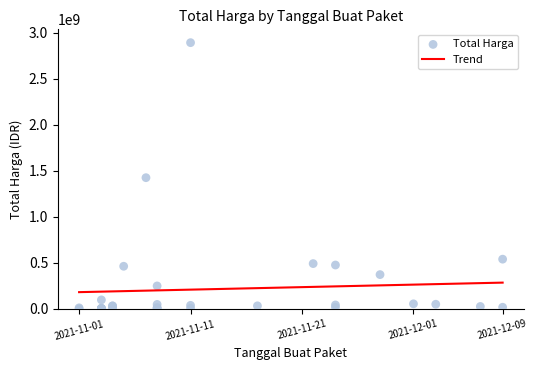

Which has a higher value, 2021-11-04 or 2021-11-08?

2021-11-08